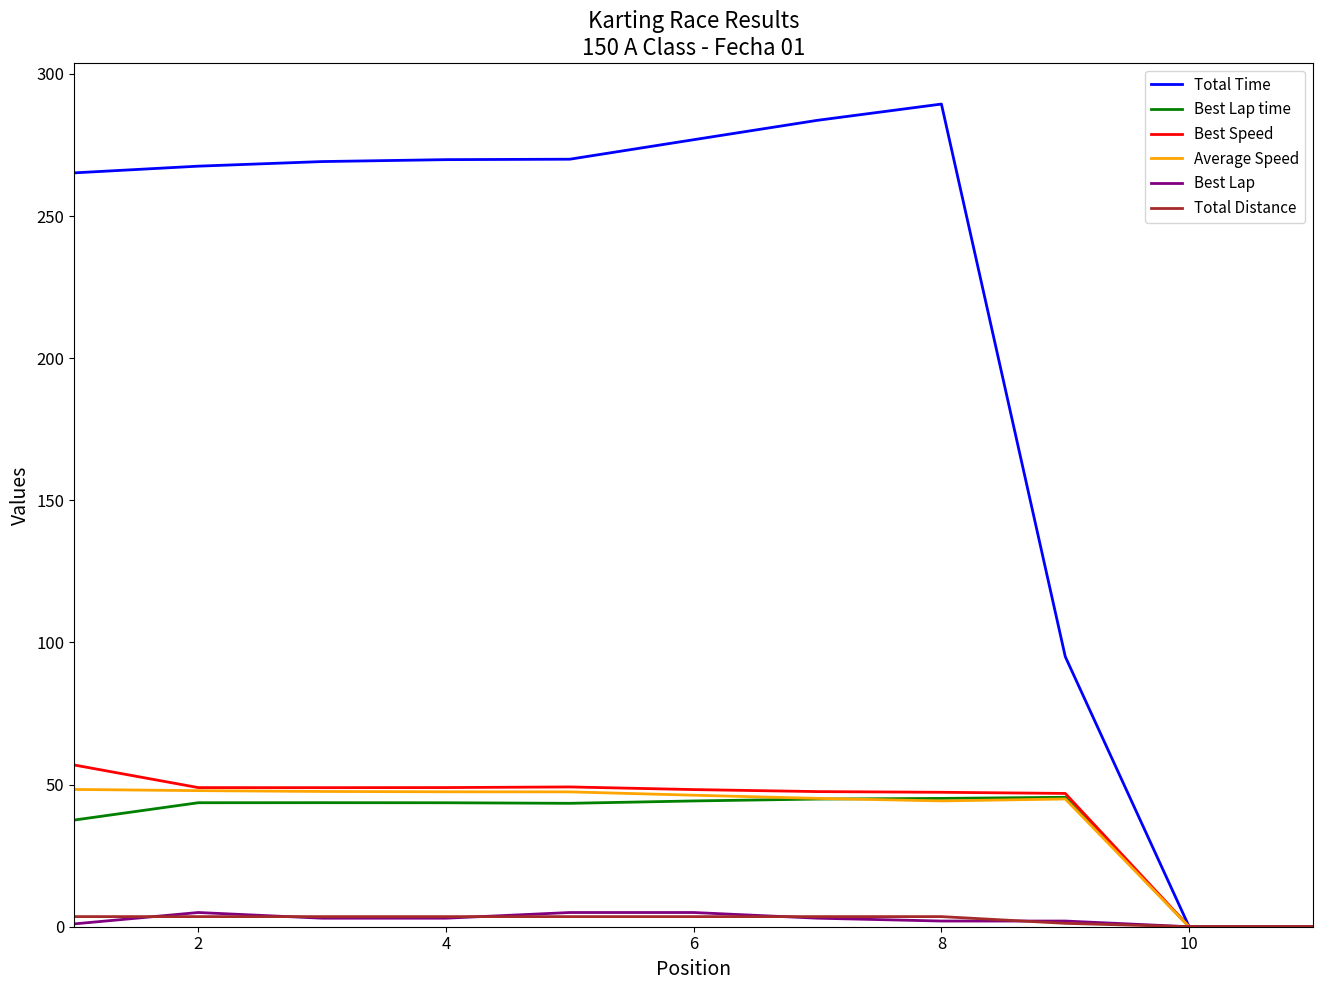

What is the average value of the Best Lap time series?

35.6